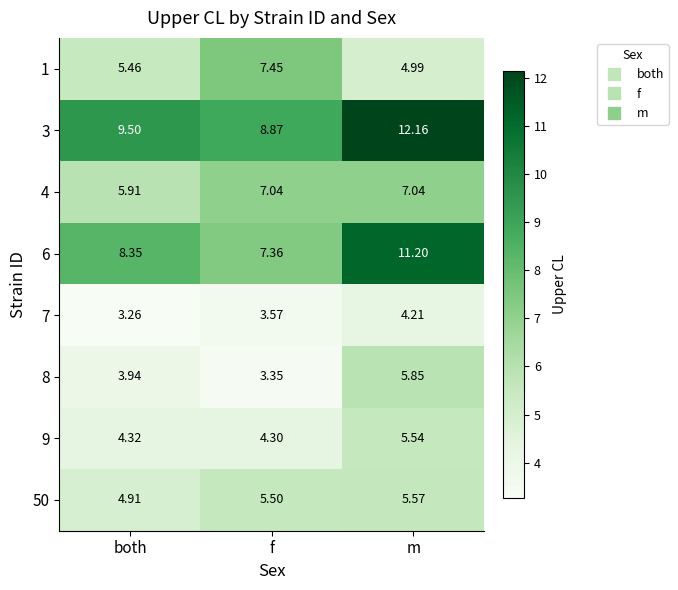

List the labels in order of 6 value, smallest first.

f, both, m